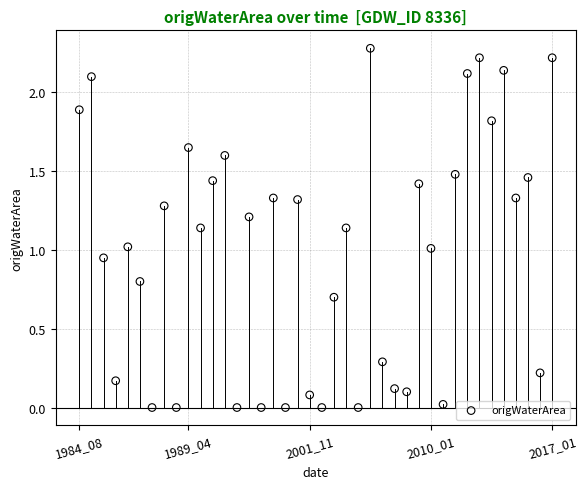

What is the range of Y values (max minus min)?

2.3